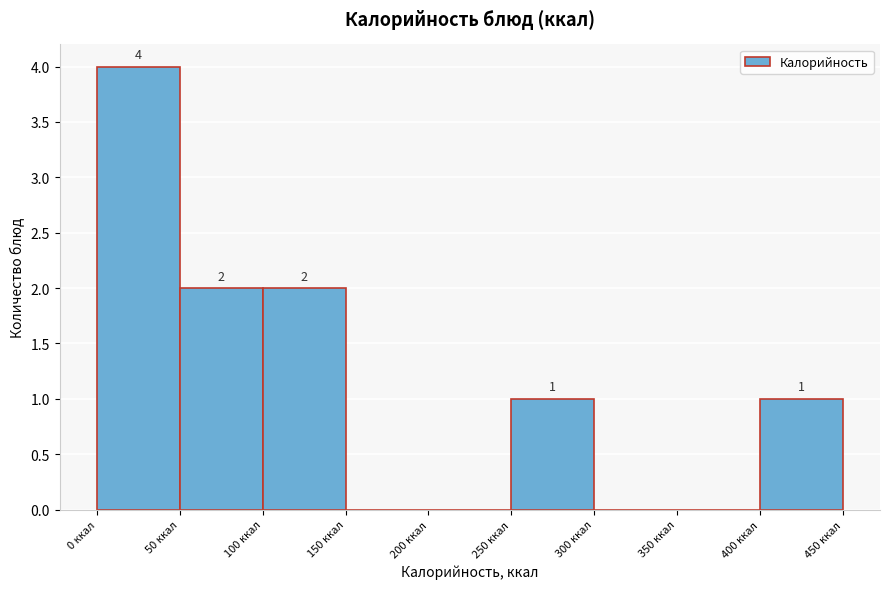

Which range on the x-axis has the tallest bar?

0 to 50